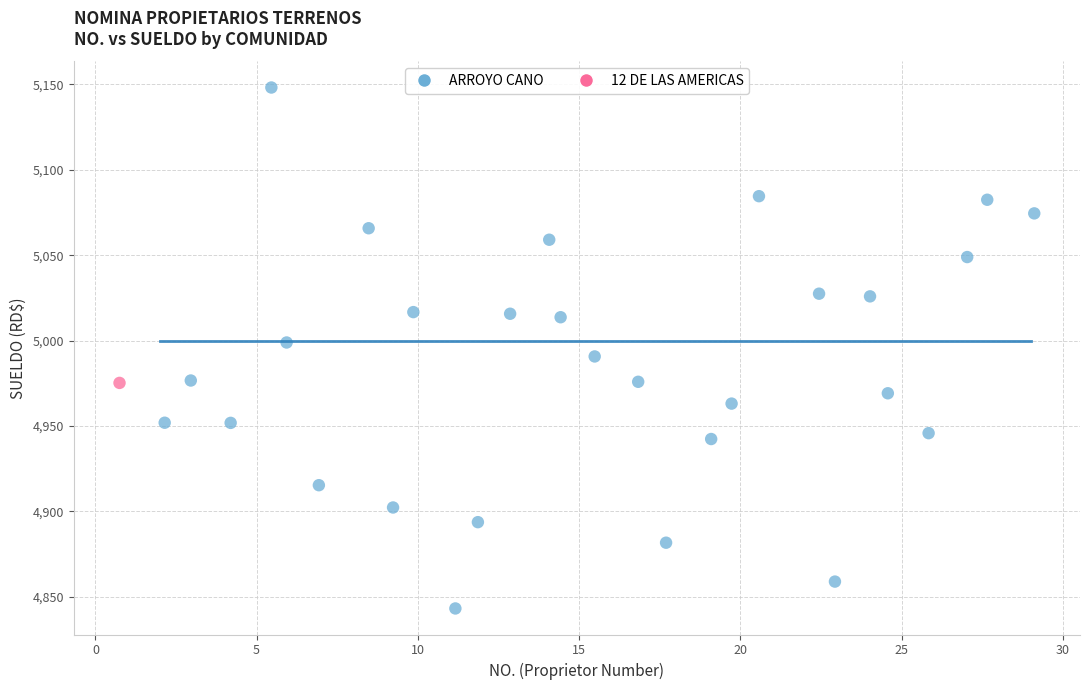

What are all the series names shown in the legend?

ARROYO CANO, 12 DE LAS AMERICAS